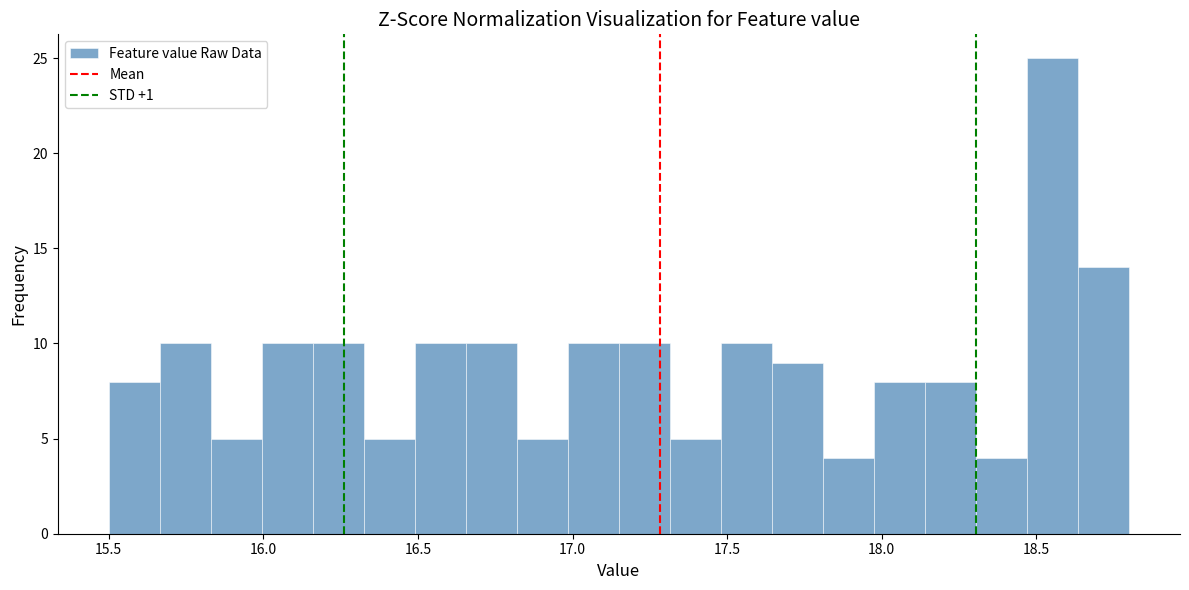

Around what value on the x-axis is the tallest bar? Give the approximate position of its centre, as read against the axis.

18.55